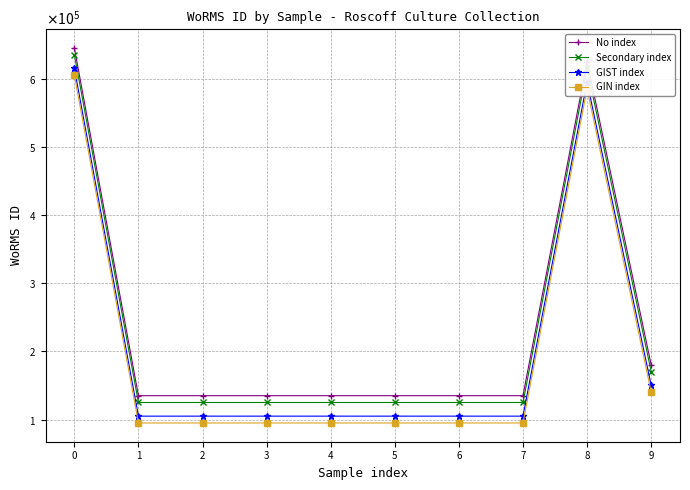

Which series changed the most between 0 and 7?

No index